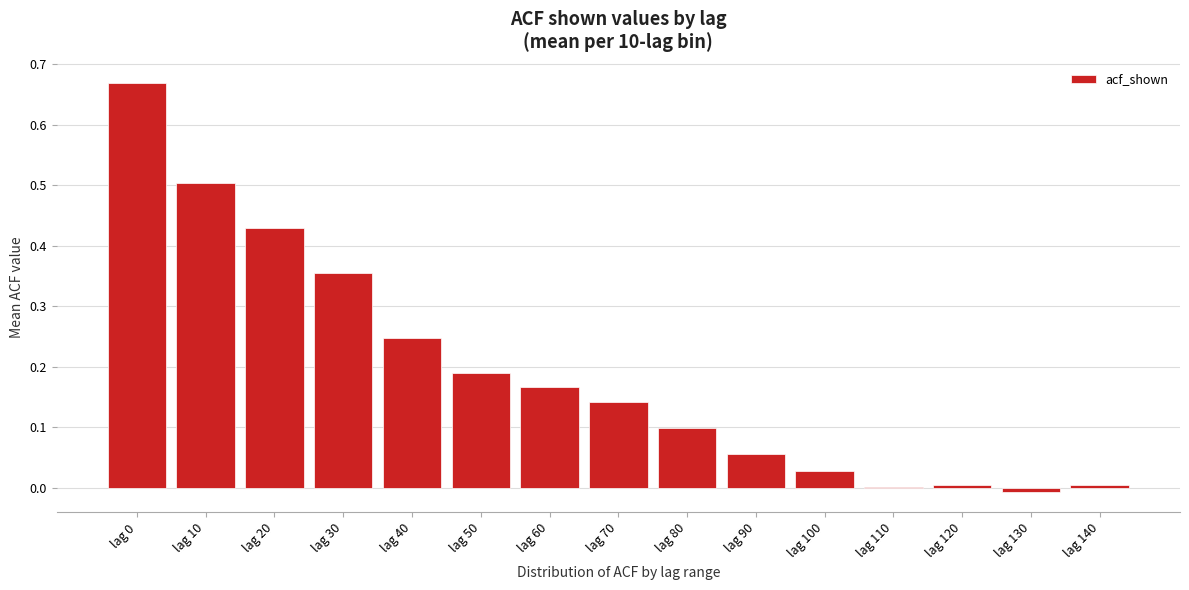

Between lag 40 and lag 100, which is larger?

lag 40